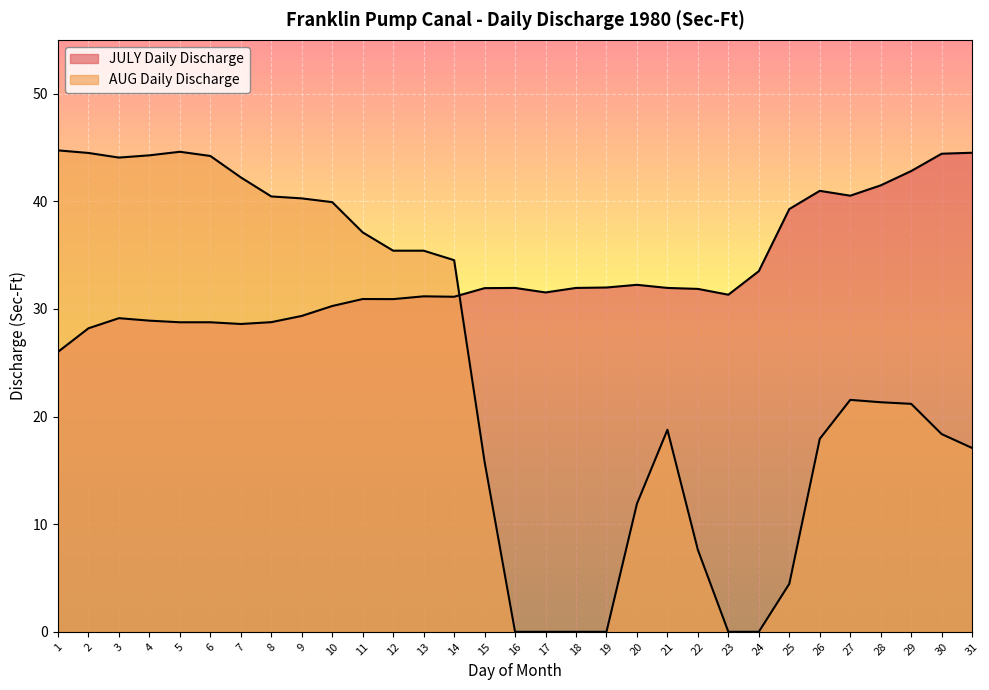

True or false: JULY Daily Discharge has more than 2 interior local peaks.

True